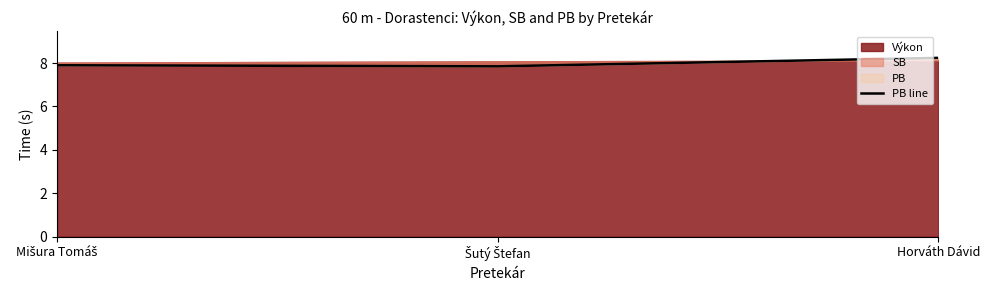

Read the value at Šutý Štefan.

7.8